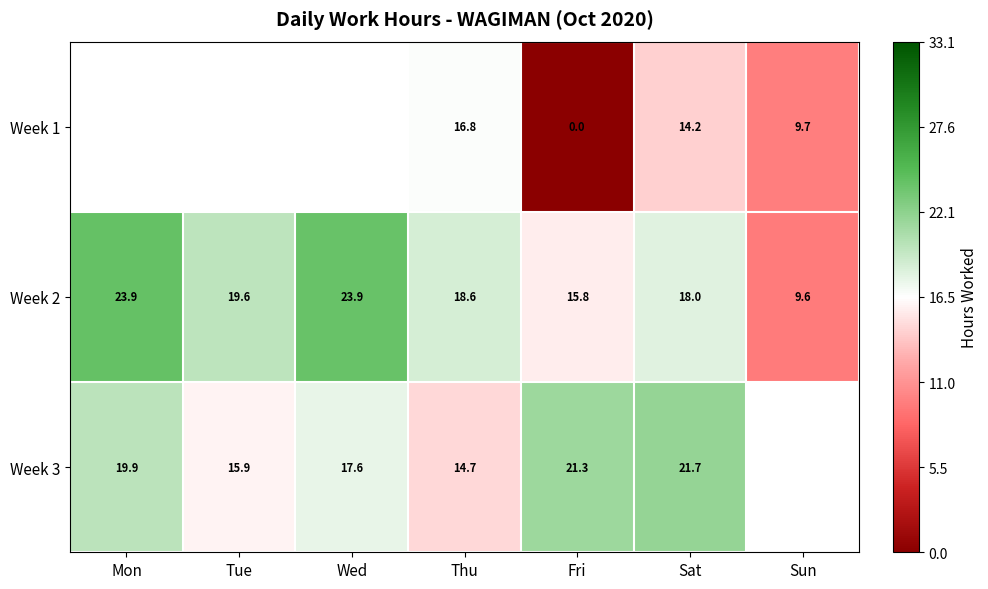

Is the value of Week 2 at Fri greater than the value of Week 3 at Wed?

No